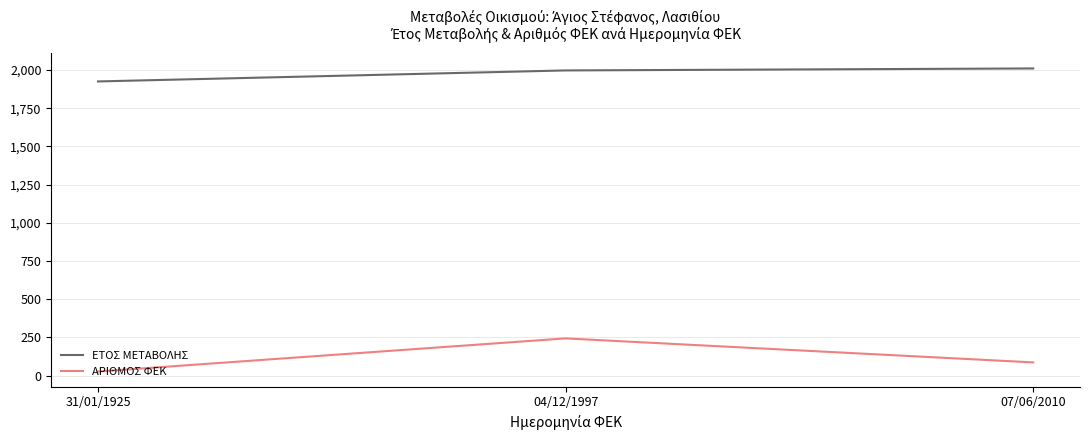

How many values in the ΕΤΟΣ ΜΕΤΑΒΟΛΗΣ series are below 1997?

1